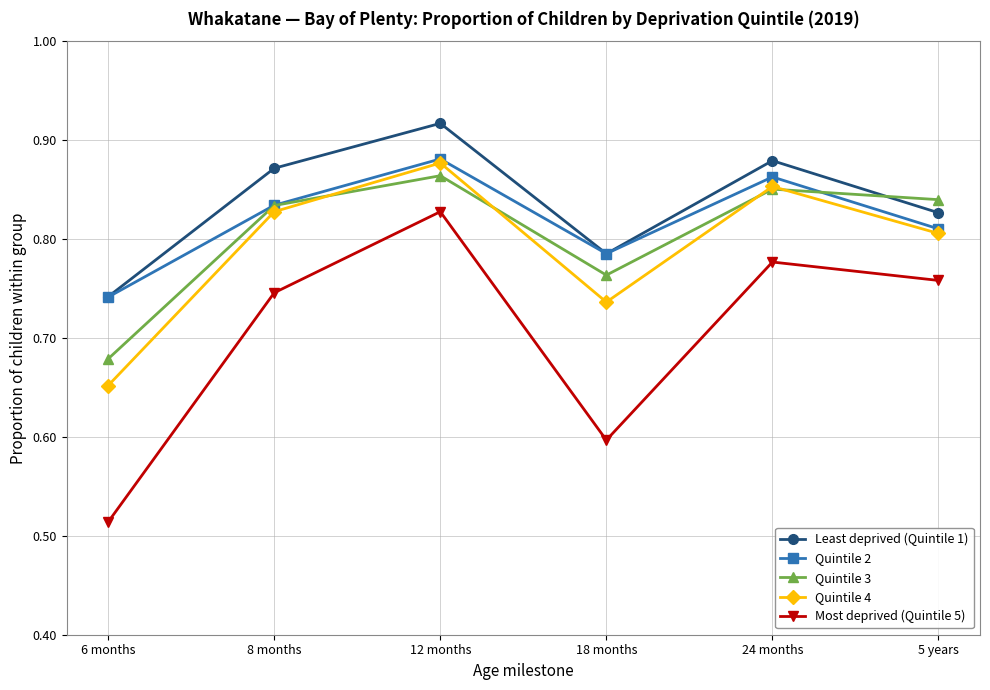

The value of Quintile 4 at 5 years is 1.4. True or false?

False